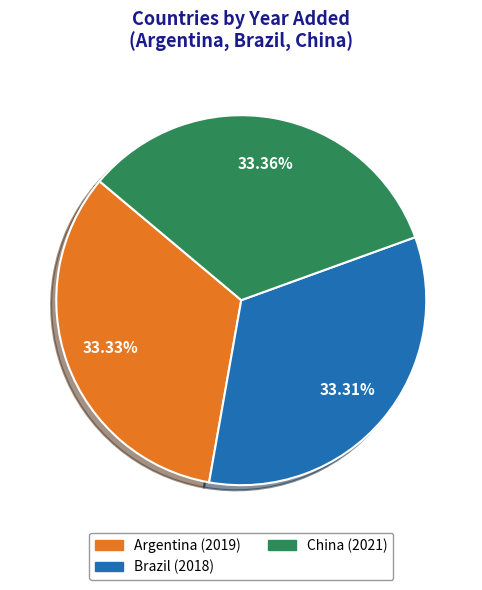

Is it true that Argentina is 42% of the pie?

False